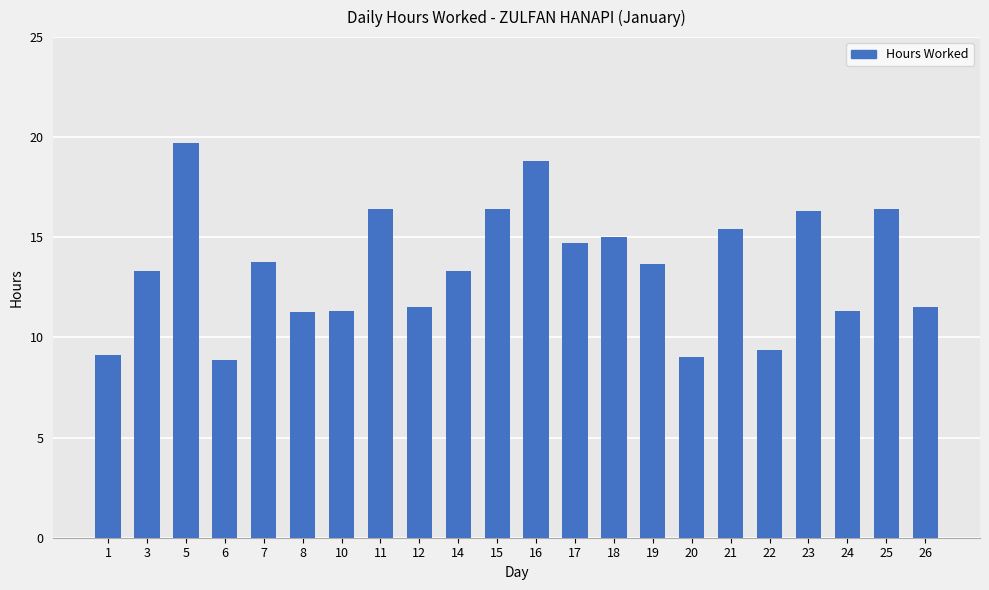

How many values exceed 13?

13